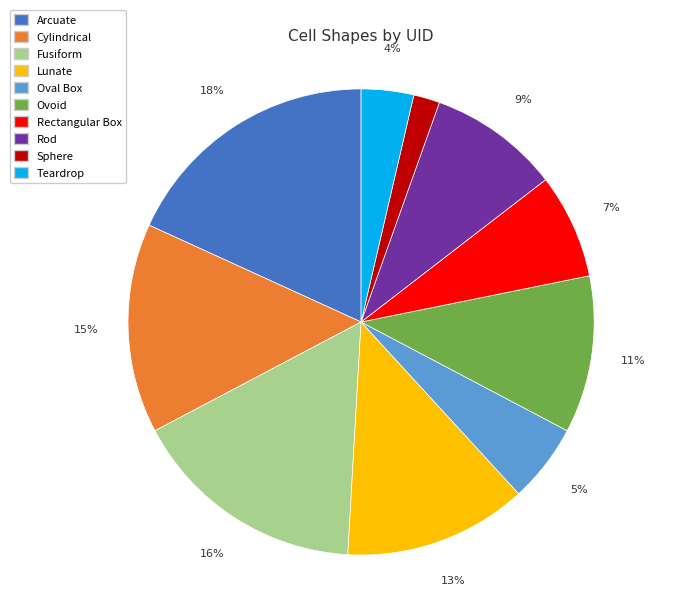

The Sphere slice represents 2% of the pie. True or false?

True